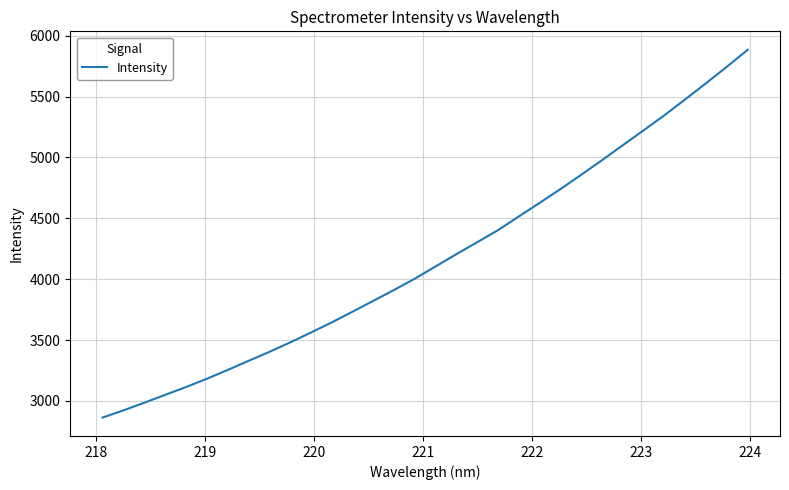

What is the smallest value displayed?

2863.4